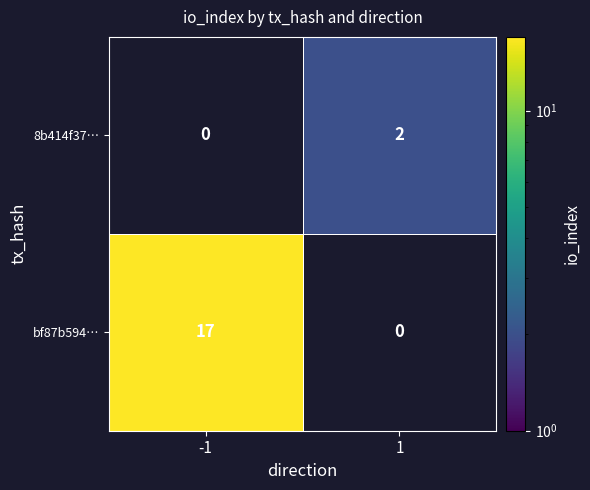

What is the maximum value for bf87b594…?

17